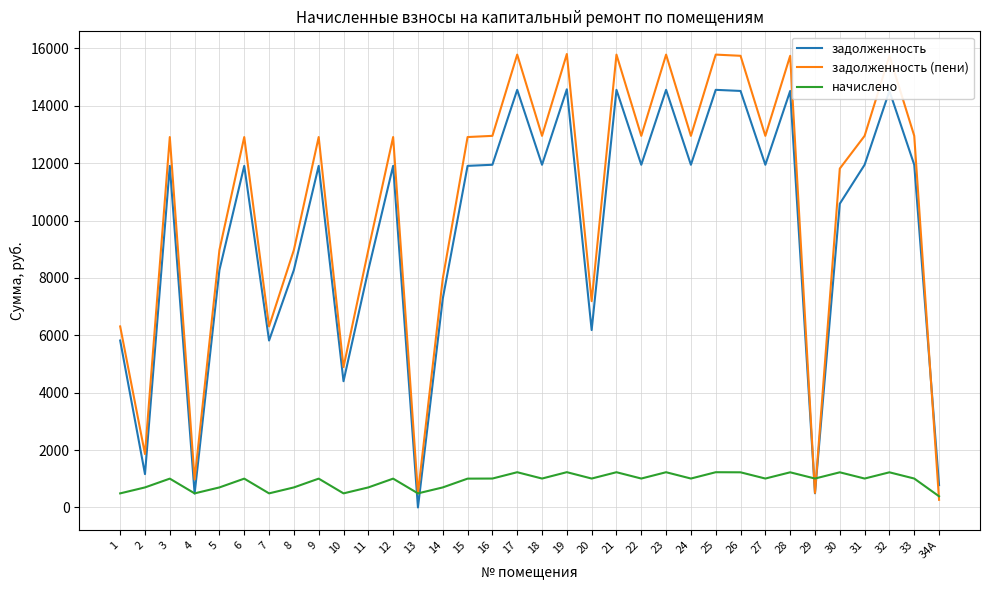

What is the spread (max minus min) of values at 24?

11942.4